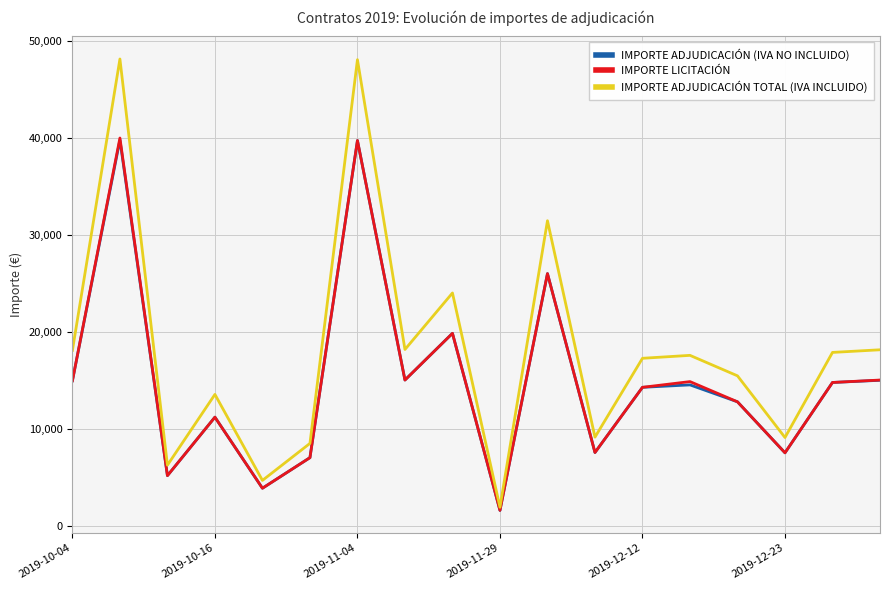

Which series has the widest spread of values?

IMPORTE ADJUDICACIÓN TOTAL (IVA INCLUIDO)